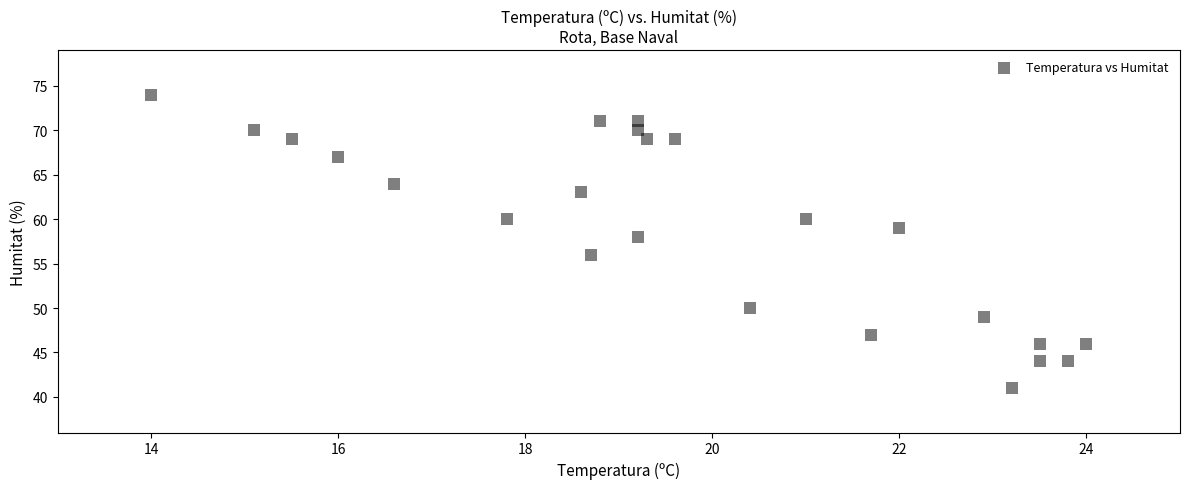

How many points are shown in the scatter plot?

24